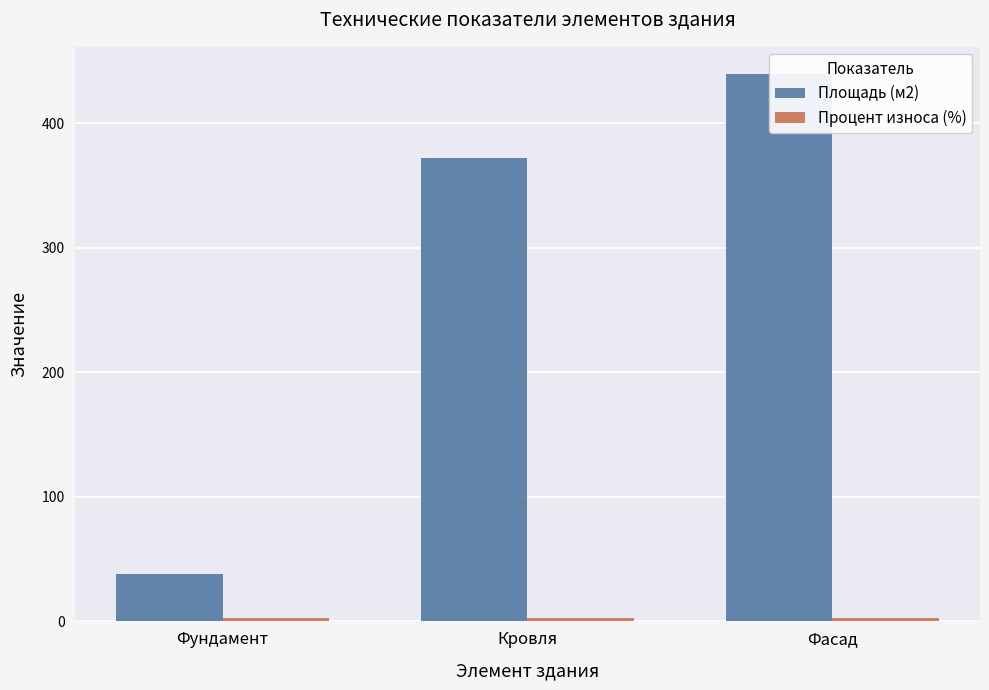

Where is Площадь (м2) nearest to the value 238?

Кровля